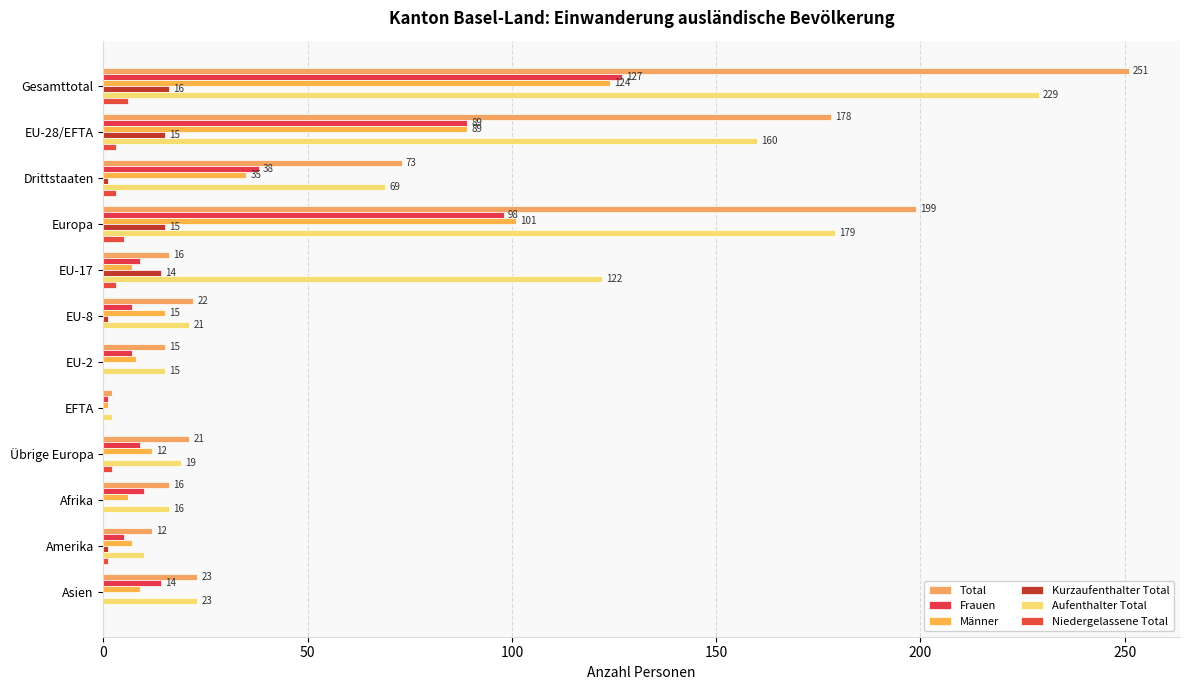

What is the difference between the second highest and minimum values in the Total series?

197